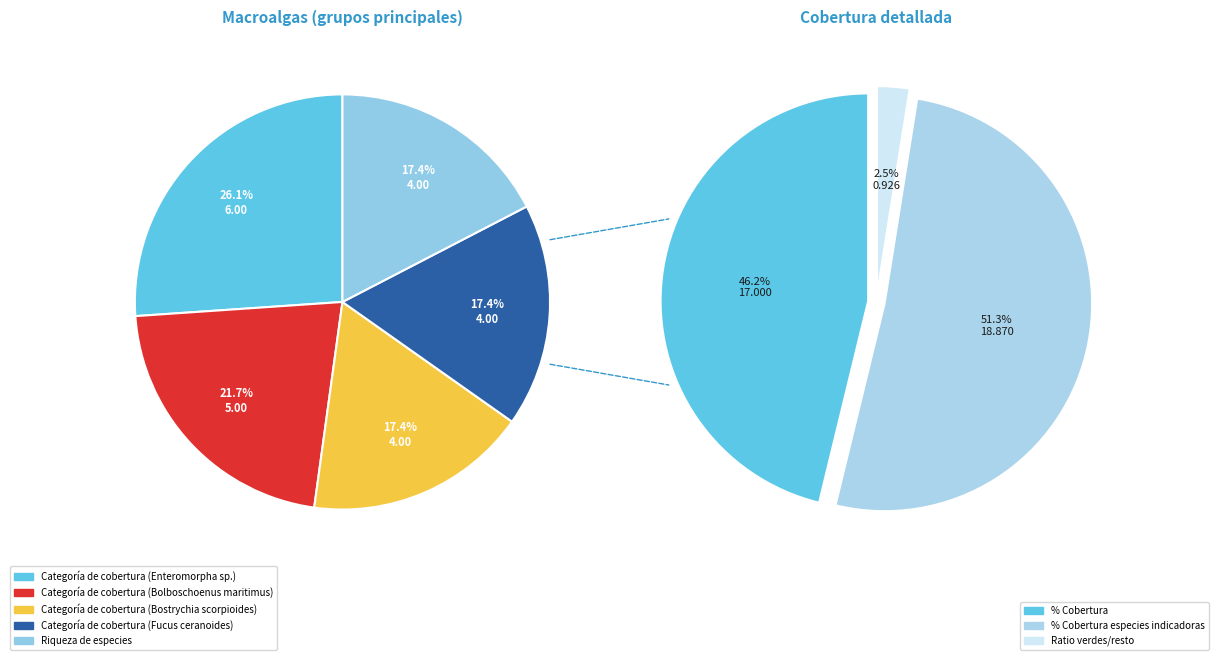

Which slice is the largest?

% Cobertura especies indicadoras